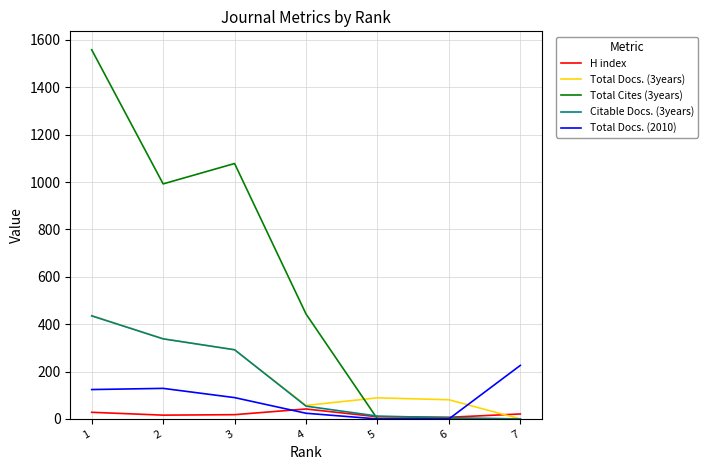

How many interior local peaks does the Total Docs. (3years) series have?

1